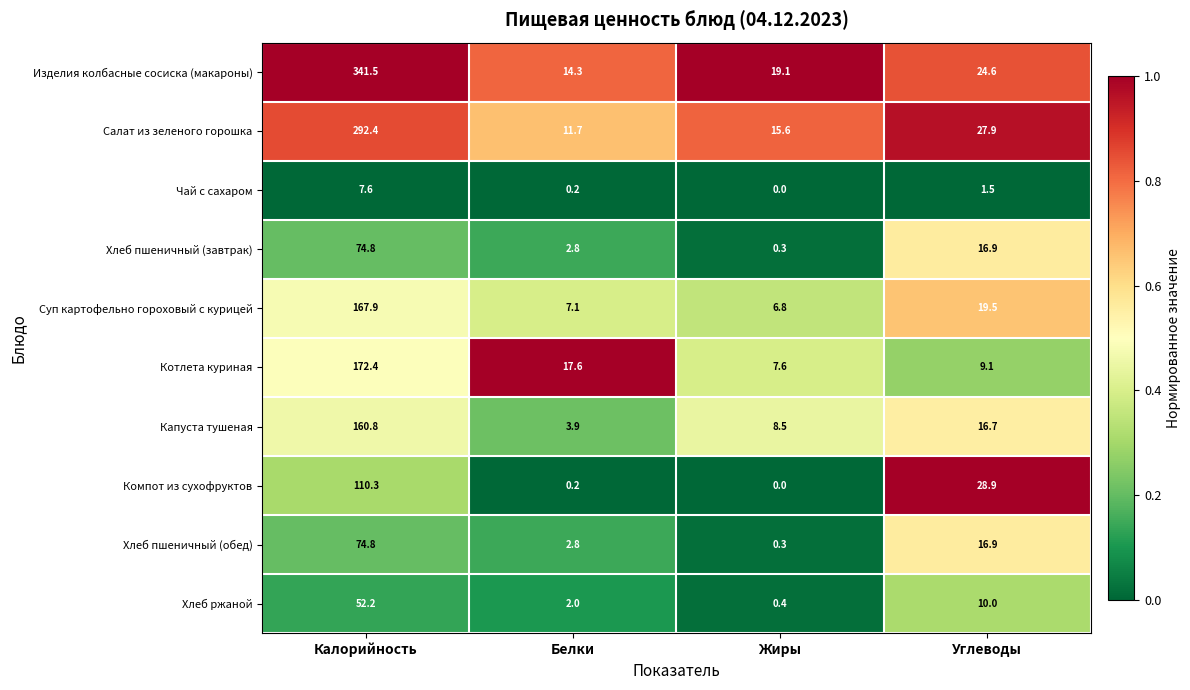

What is the sum of the Хлеб пшеничный (завтрак) values at Калорийность and Жиры?

75.1